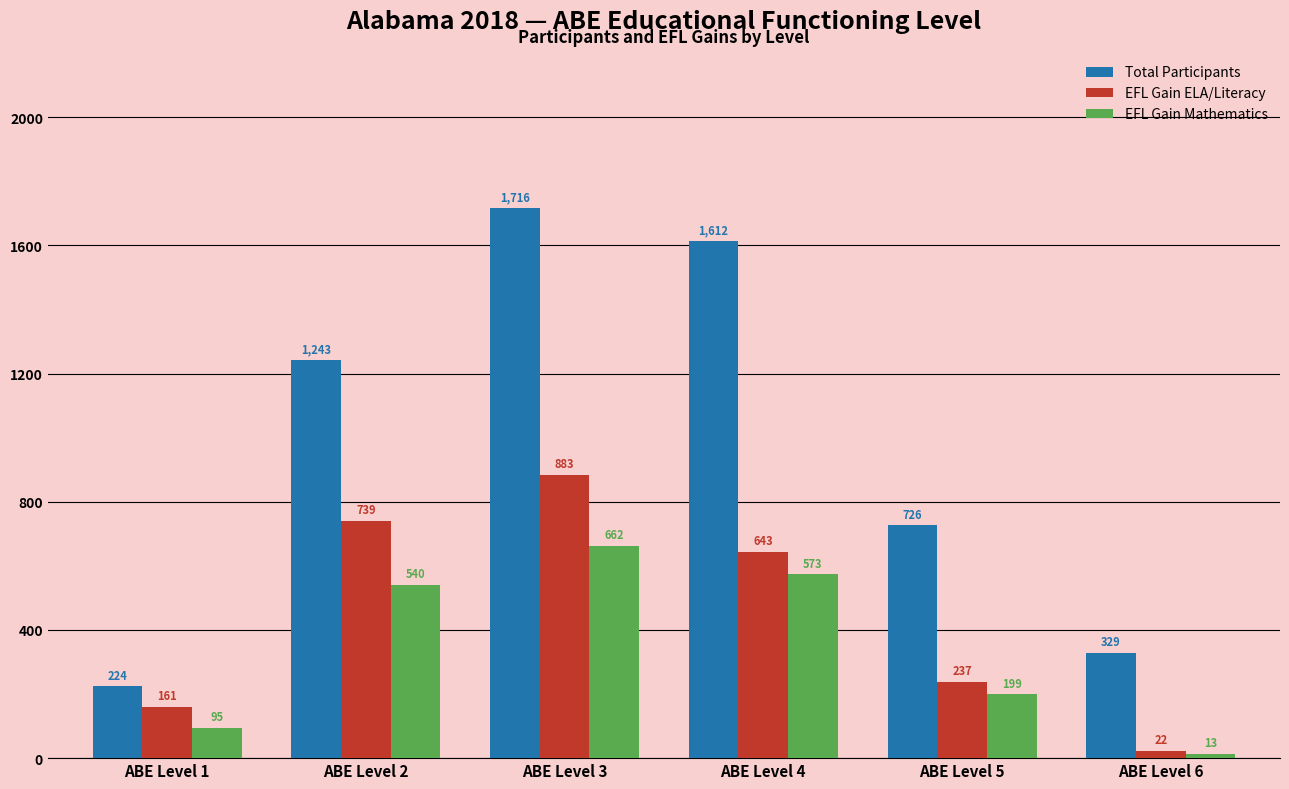

Reading left to right, list all the values displayed in this chart.

Total Participants: ABE Level 1=224	ABE Level 2=1243	ABE Level 3=1716	ABE Level 4=1612	ABE Level 5=726	ABE Level 6=329
EFL Gain ELA/Literacy: ABE Level 1=161	ABE Level 2=739	ABE Level 3=883	ABE Level 4=643	ABE Level 5=237	ABE Level 6=22
EFL Gain Mathematics: ABE Level 1=95	ABE Level 2=540	ABE Level 3=662	ABE Level 4=573	ABE Level 5=199	ABE Level 6=13